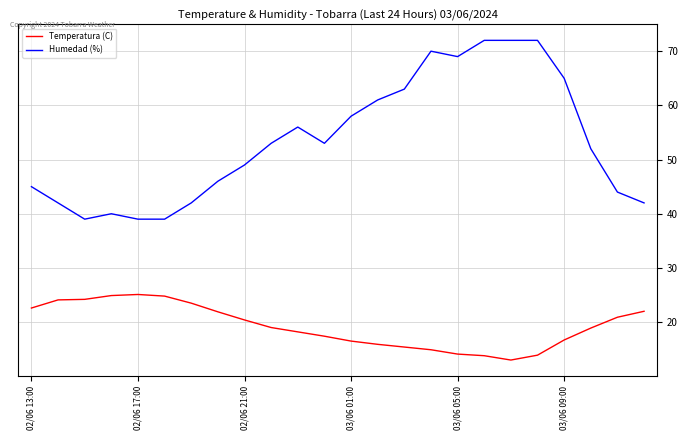

What is the maximum value for Humedad (%)?

72.0